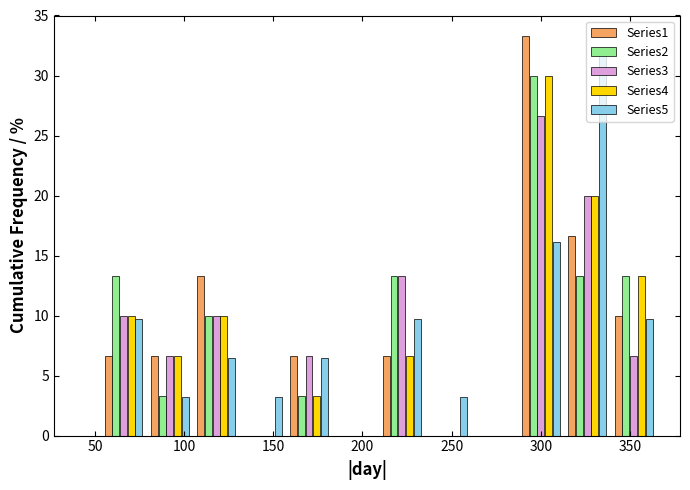

In the Series2 series, which range on the x-axis has the tallest bar?

287 to 313